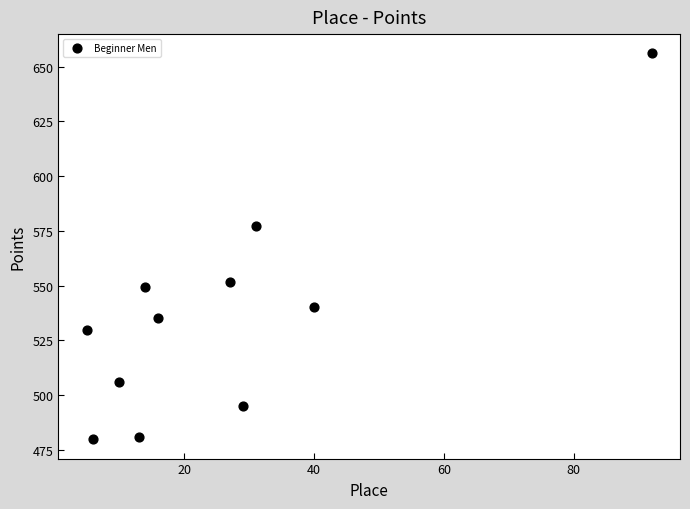

What Y value in the scatter plot is closest to 567?

577.3